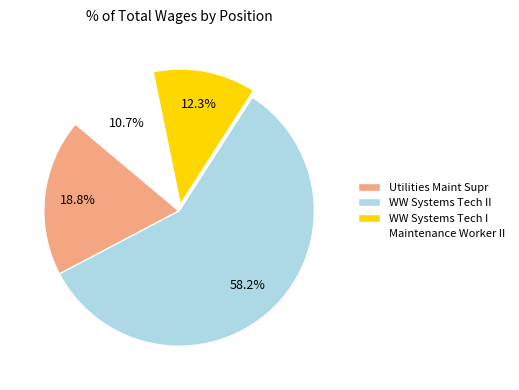

The WW Systems Tech I slice represents 6% of the pie. True or false?

False